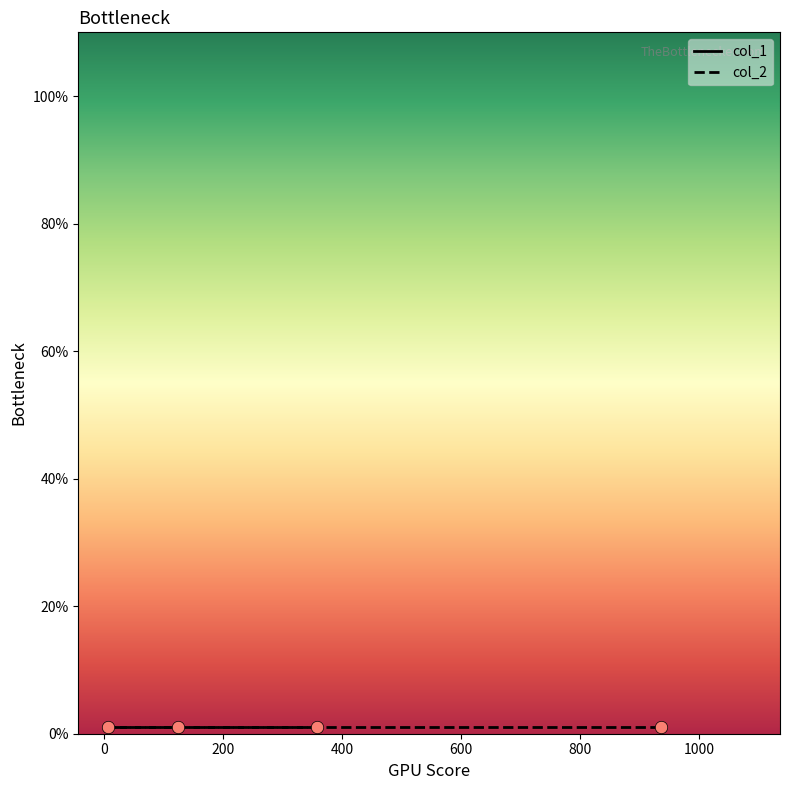

What is the change in value from 125 to 7?

+774